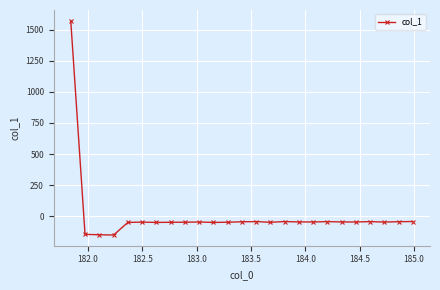

True or false: the data has more than 1 interior local peaks.

True